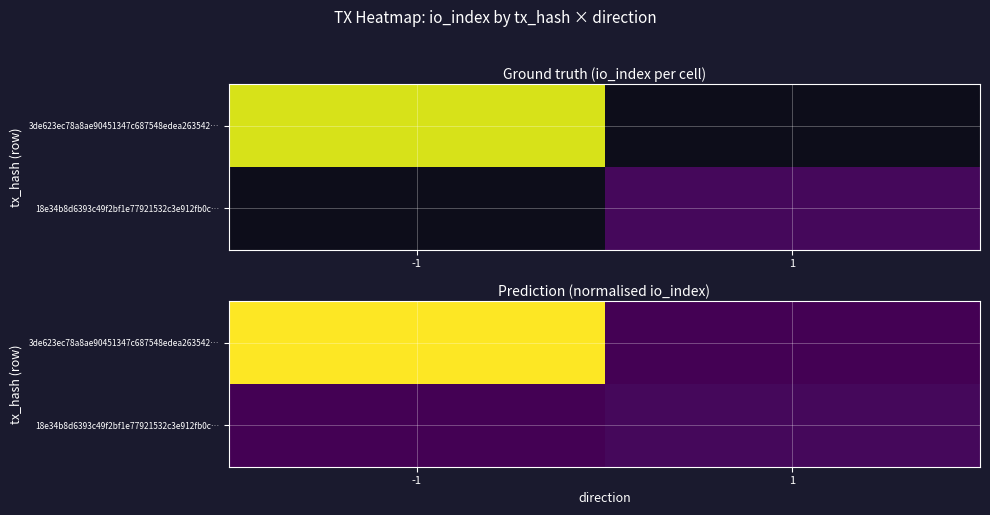

How many distinct data groups are displayed?

2